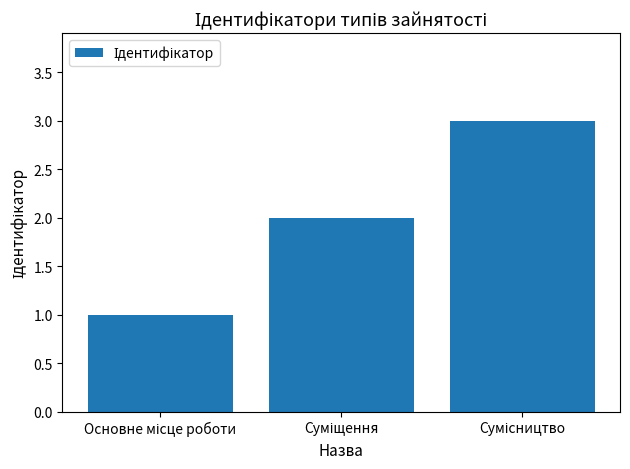

Are the bars horizontal?

No